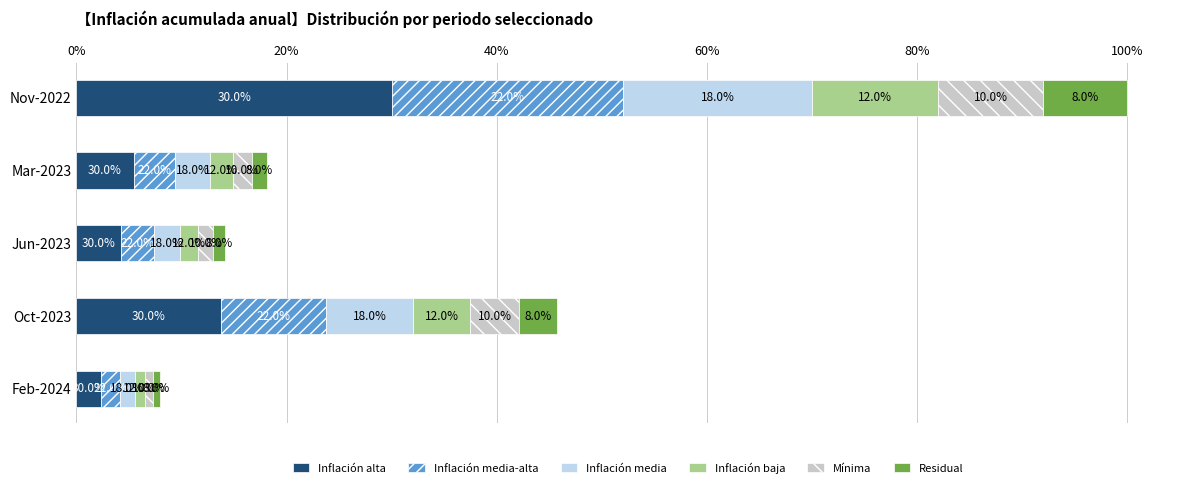

What are all the series names shown in the legend?

Inflación alta, Inflación media-alta, Inflación media, Inflación baja, Mínima, Residual